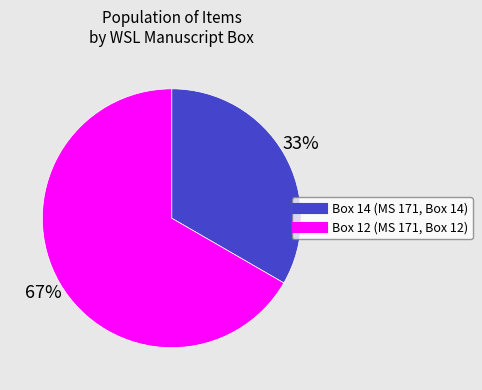

To the nearest percent, what is the average slice percentage?

50%